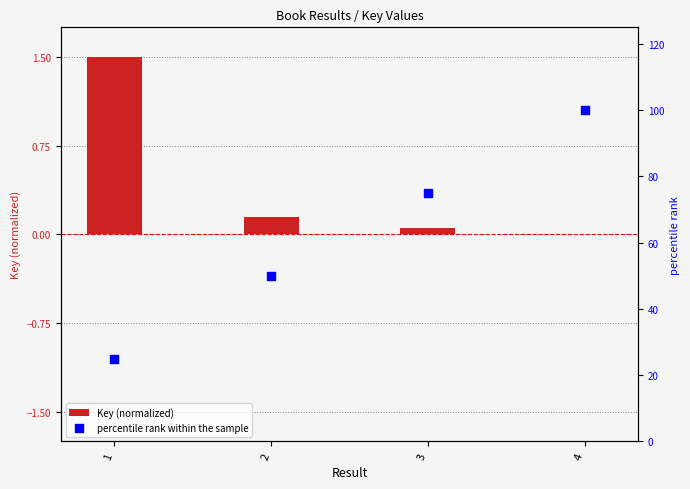

Which series has the largest total across all categories?

percentile rank within the sample